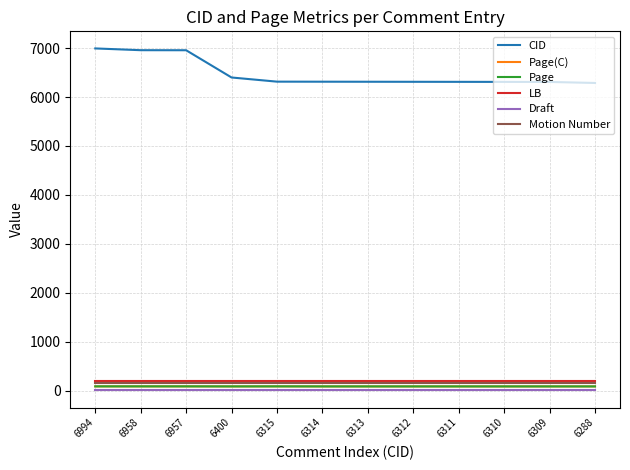

How many lines are shown in the chart?

6